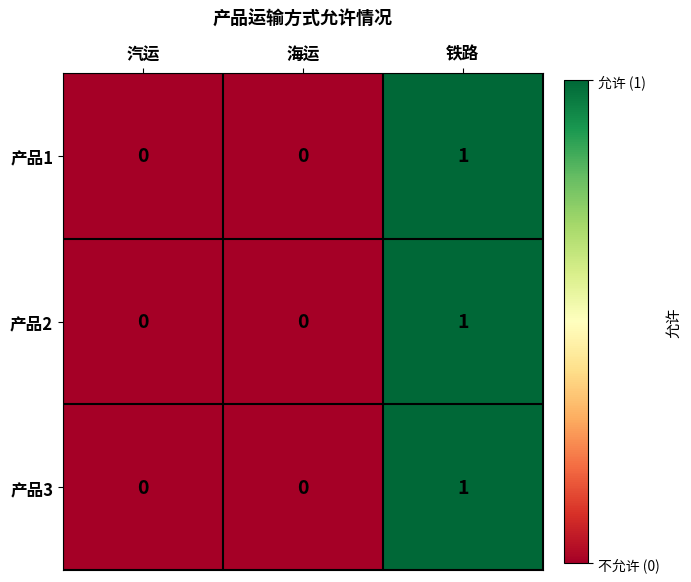

Reading left to right, list all the values displayed in this chart.

产品1: 0	0	1
产品2: 0	0	1
产品3: 0	0	1